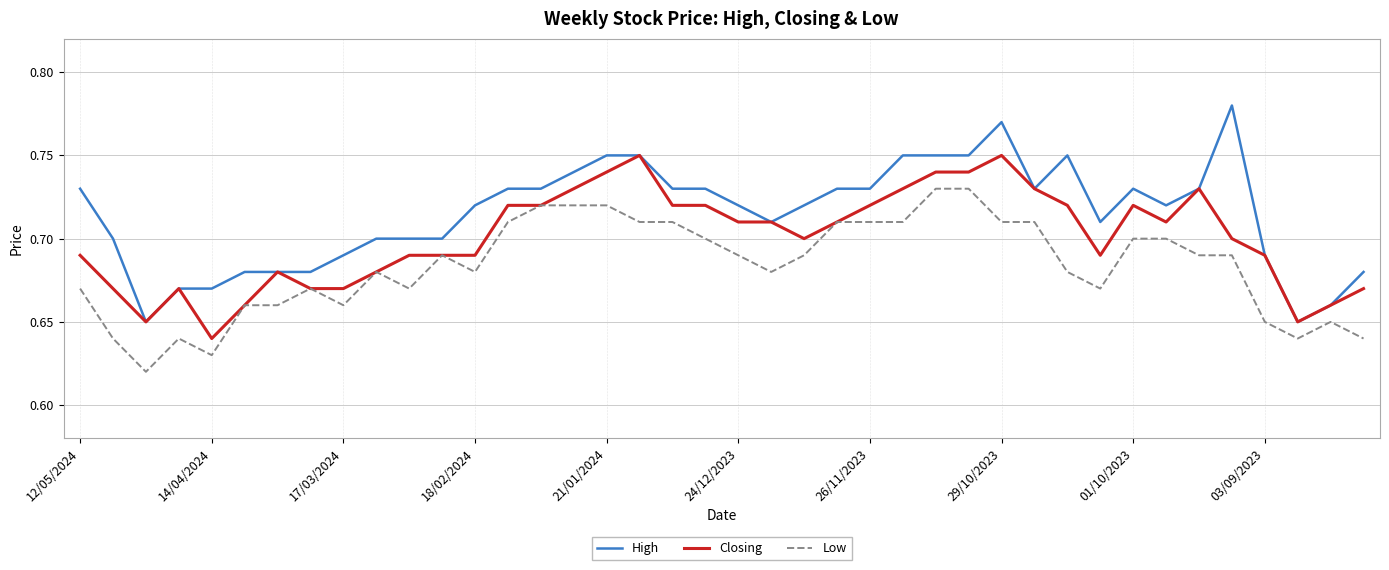

List the series in order of their overall mean, lowest first.

Low, Closing, High